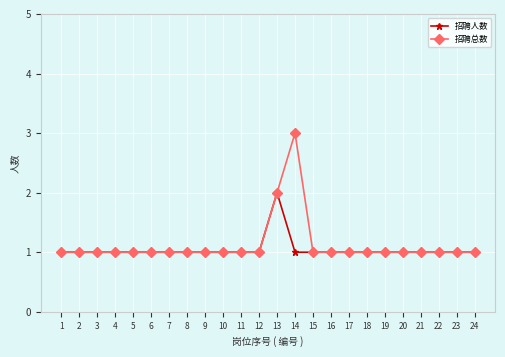

Which series has the largest range (max minus min)?

招聘总数